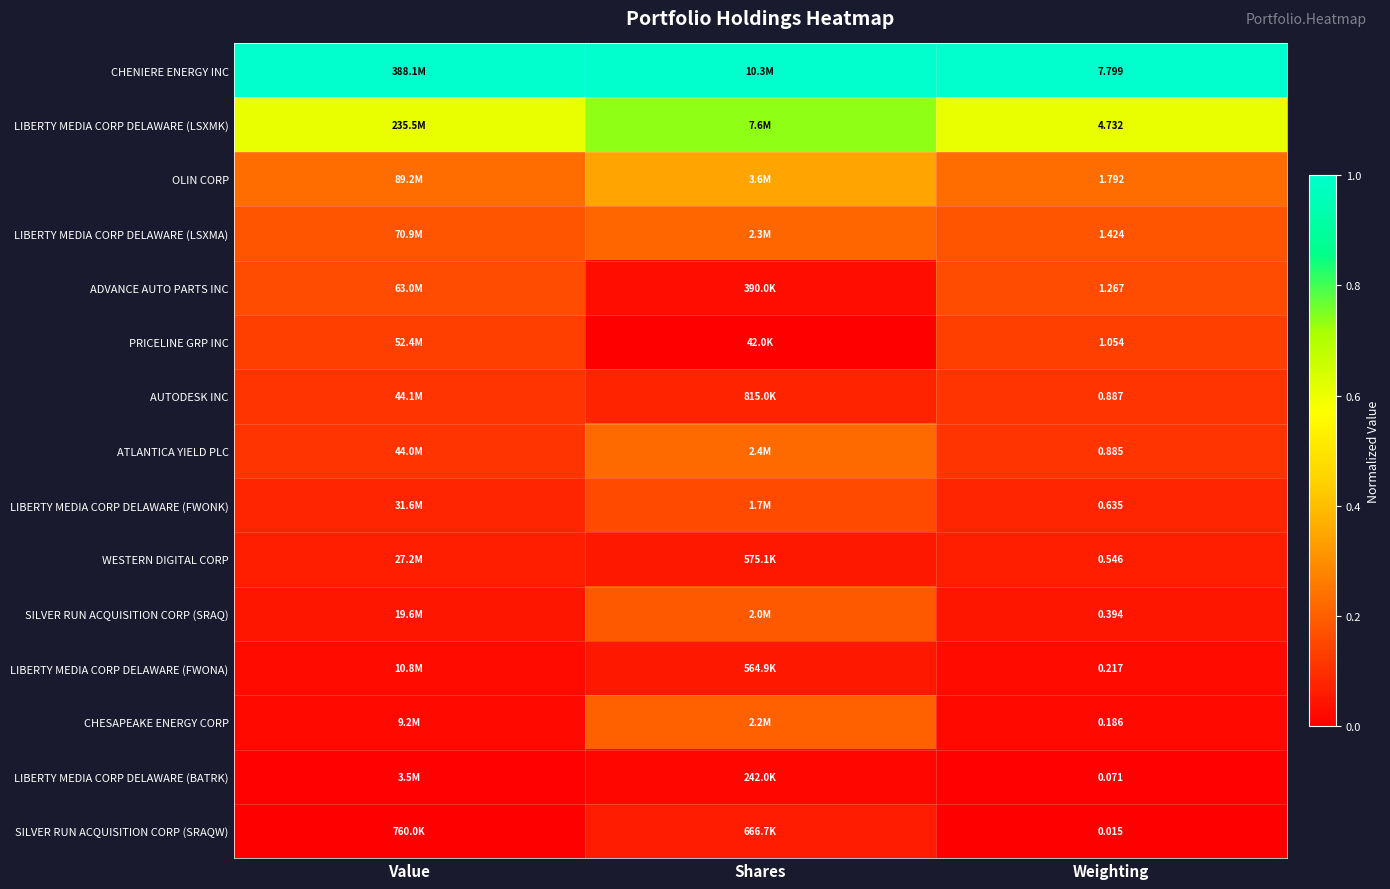

At which category is the sum across all series the highest?

Shares